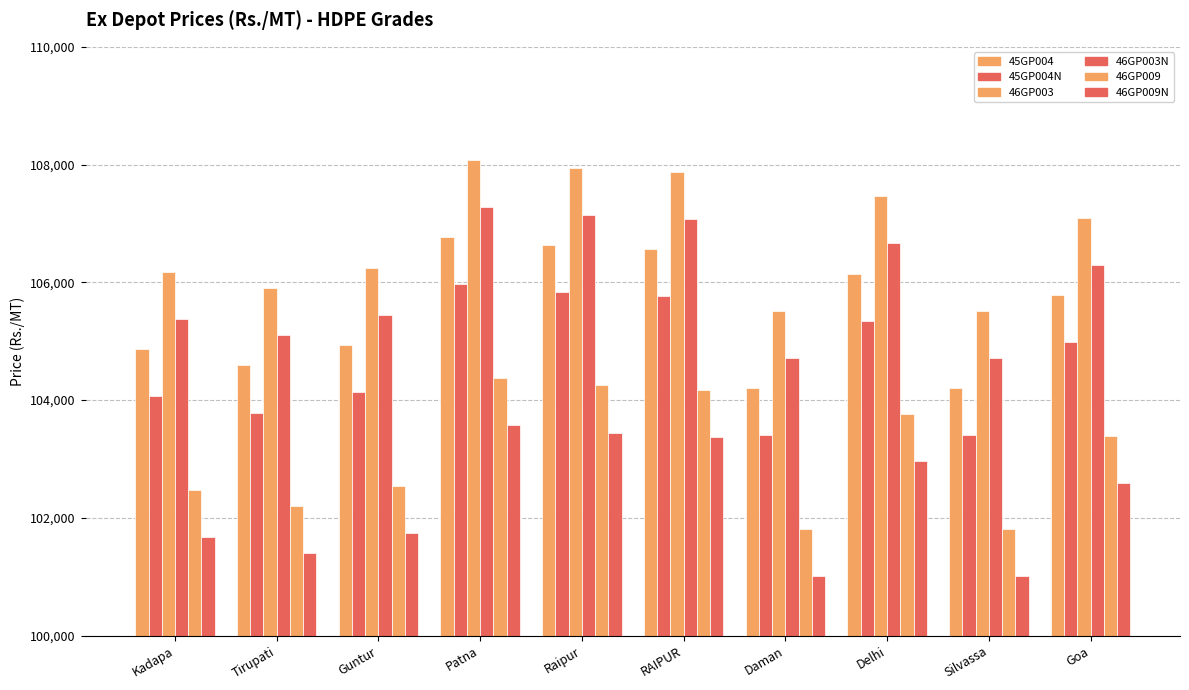

Reading right to left, extract all data points from this chart.

45GP004: Goa=105780	Silvassa=104200	Delhi=106140	Daman=104210	RAIPUR=106570	Raipur=106640	Patna=106770	Guntur=104930	Tirupati=104590	Kadapa=104870
45GP004N: Goa=104980	Silvassa=103400	Delhi=105340	Daman=103410	RAIPUR=105770	Raipur=105840	Patna=105970	Guntur=104130	Tirupati=103790	Kadapa=104070
46GP003: Goa=107090	Silvassa=105510	Delhi=107460	Daman=105520	RAIPUR=107880	Raipur=107950	Patna=108080	Guntur=106240	Tirupati=105900	Kadapa=106180
46GP003N: Goa=106290	Silvassa=104710	Delhi=106660	Daman=104720	RAIPUR=107080	Raipur=107150	Patna=107280	Guntur=105440	Tirupati=105100	Kadapa=105380
46GP009: Goa=103390	Silvassa=101810	Delhi=103760	Daman=101820	RAIPUR=104180	Raipur=104250	Patna=104380	Guntur=102540	Tirupati=102200	Kadapa=102480
46GP009N: Goa=102590	Silvassa=101010	Delhi=102960	Daman=101020	RAIPUR=103380	Raipur=103450	Patna=103580	Guntur=101740	Tirupati=101400	Kadapa=101680